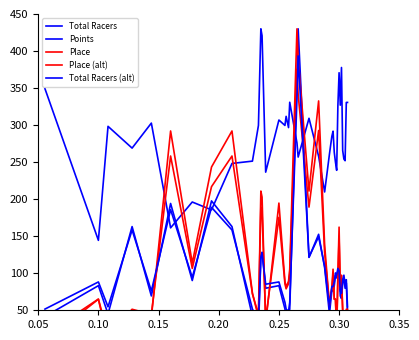

True or false: Place and Points cross at least once.

True